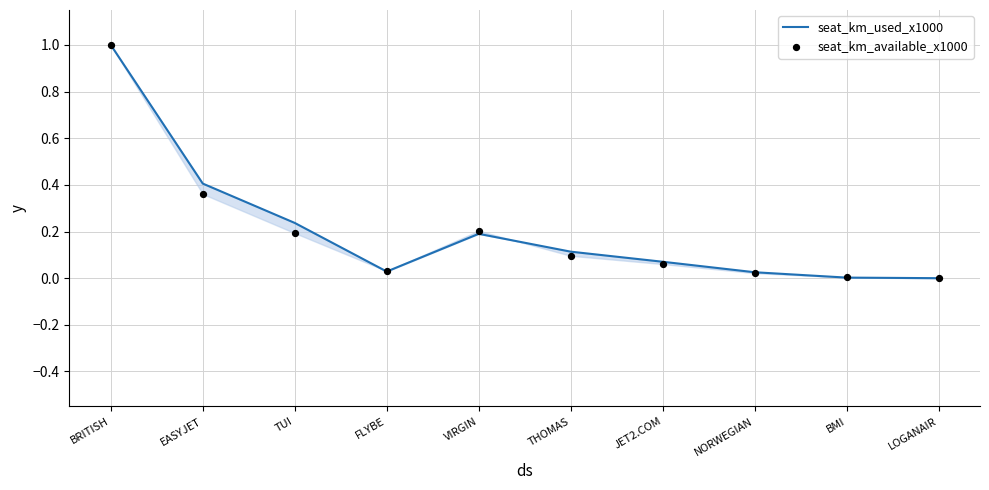

Is the value of seat_km_available_x1000 at LOGANAIR greater than the value of seat_km_used_x1000 at LOGANAIR?

No